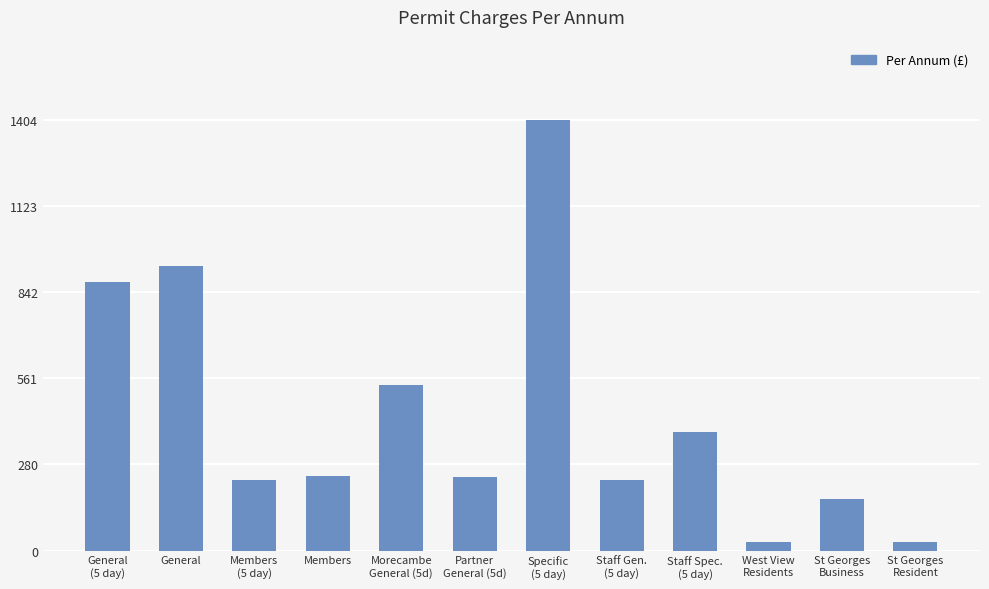

What is the value of the 7th bar from the left?

1404